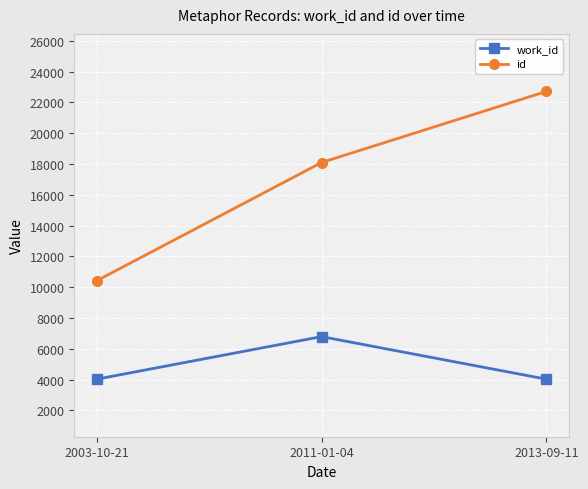

The value of work_id at 2013-09-11 is 6260. True or false?

False